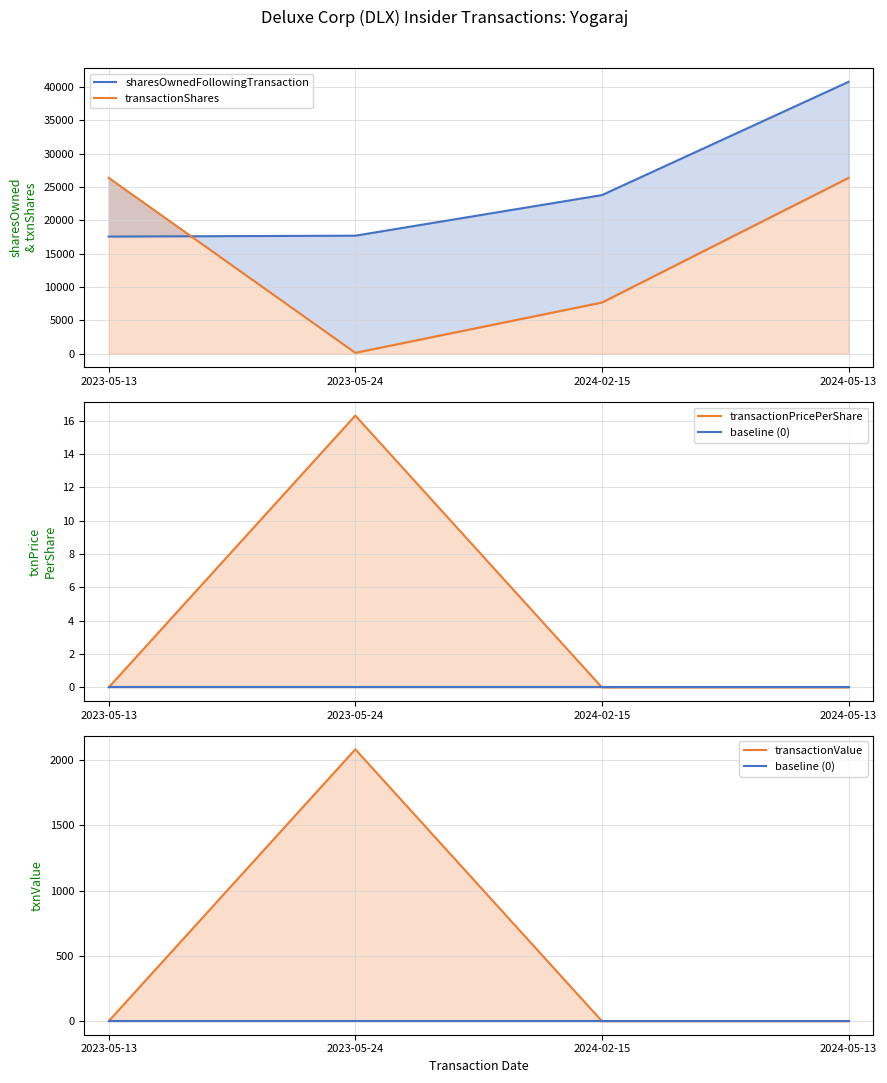

What is the greatest value displayed?

40769.0